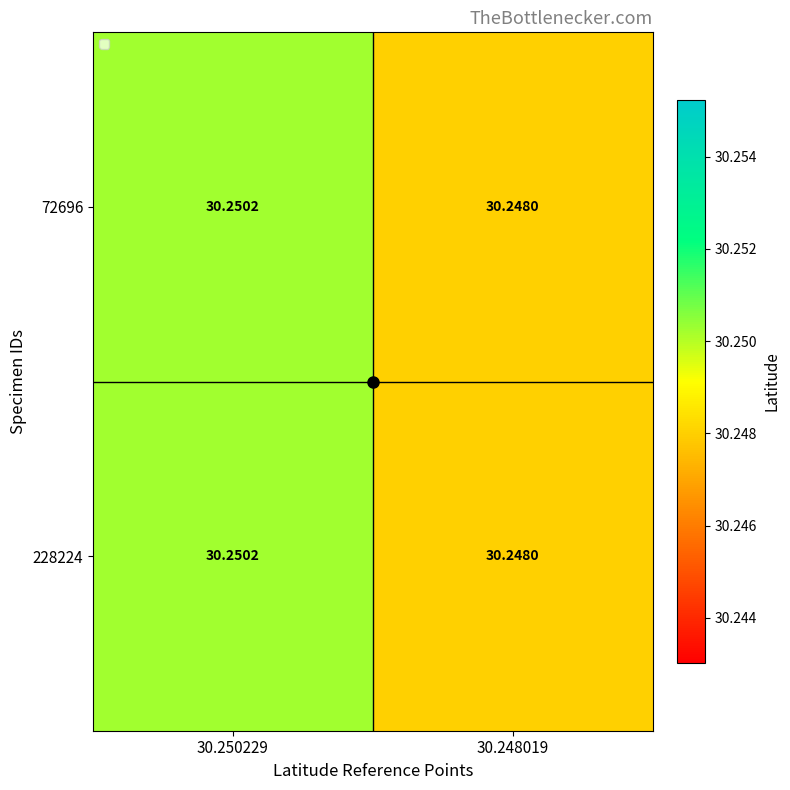

Is the value of 72696 at 30.248019 greater than the value of 228224 at 30.250229?

No